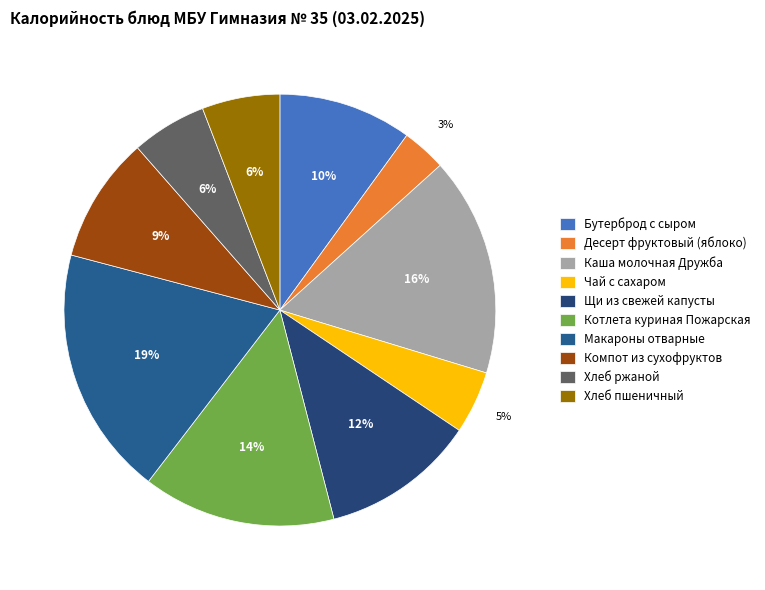

To the nearest percent, what is the average slice percentage?

10%